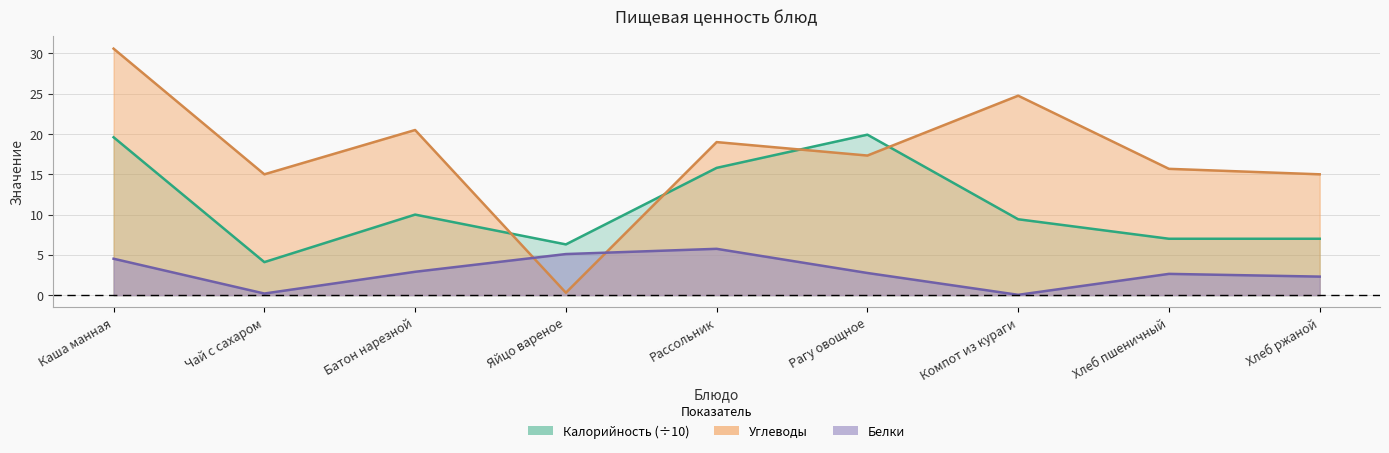

Which category has the highest value across all series?

Каша манная